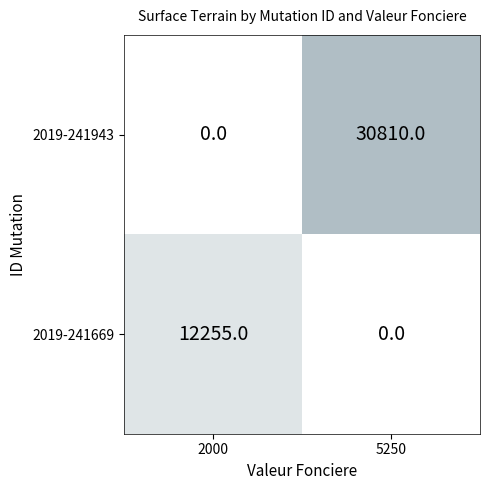

At which category does the chart reach its peak across all series?

1